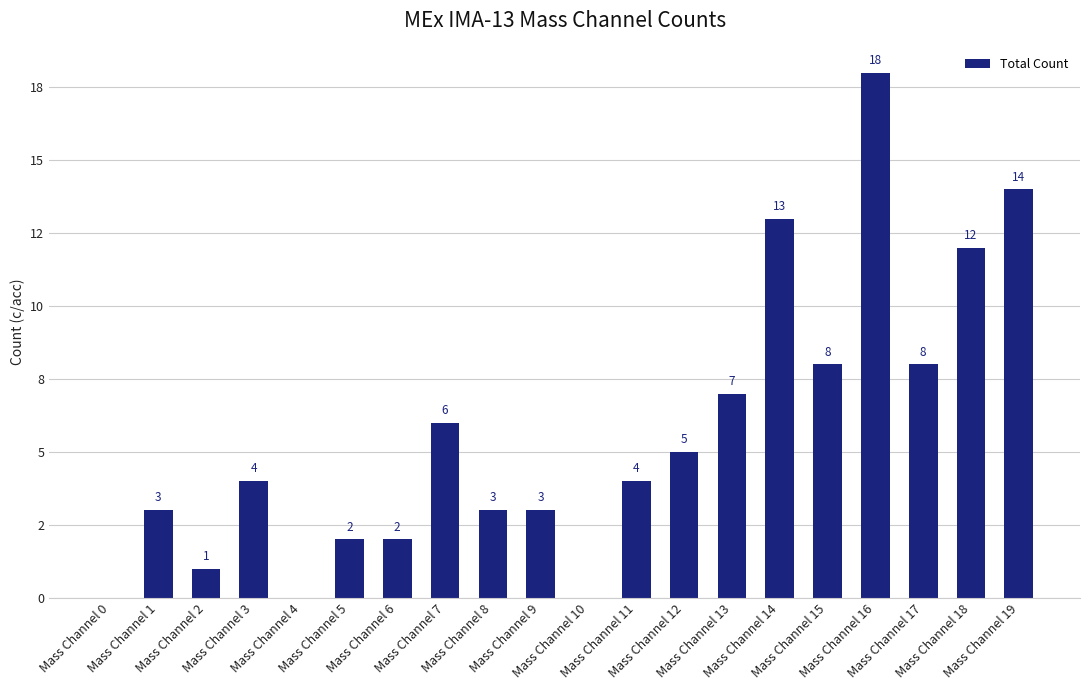

What is the sum of the values at Mass Channel 16 and Mass Channel 8?

21